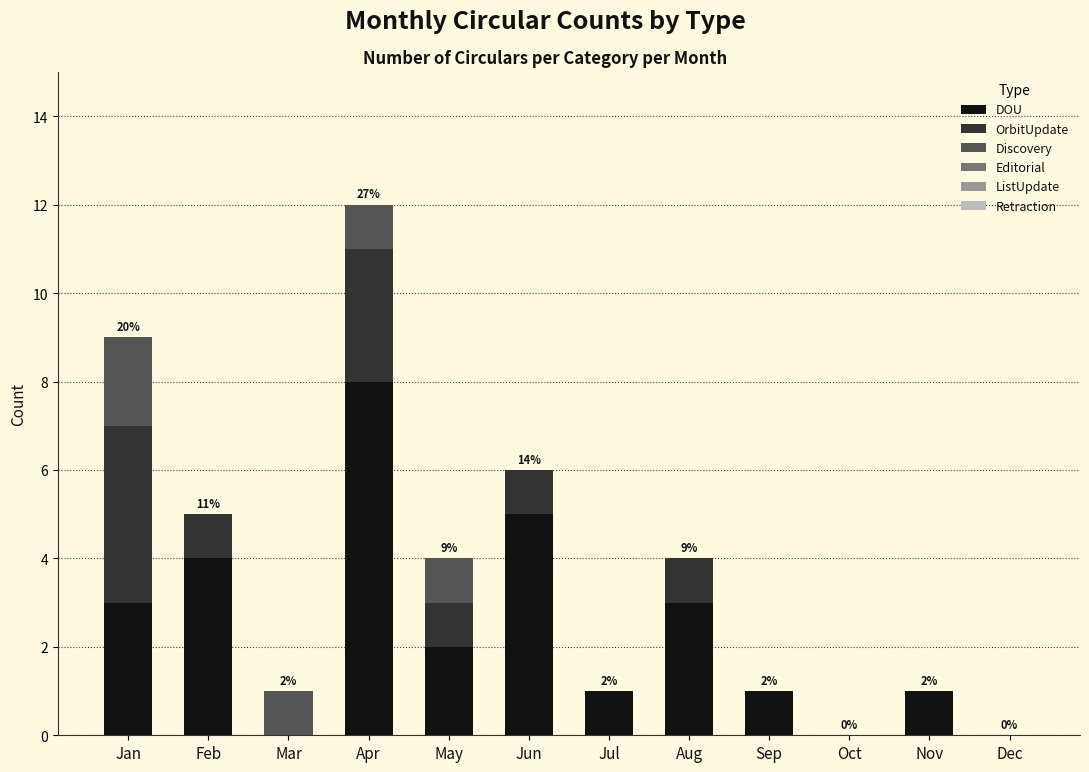

At which category is the sum across all series the highest?

Apr